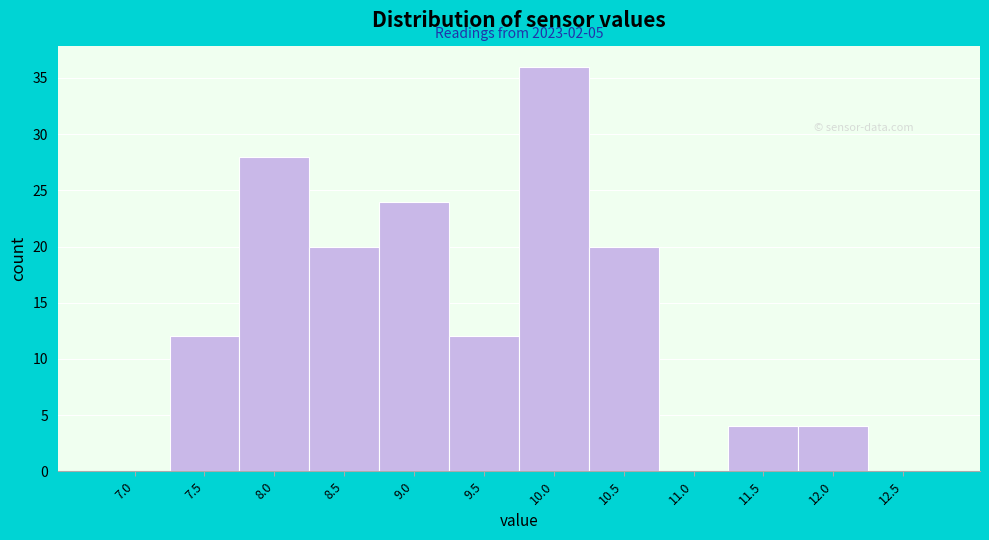

Reading right to left, what are all the values shown in this chart?

12.5=0	12.0=4	11.5=4	11.0=0	10.5=20	10.0=36	9.5=12	9.0=24	8.5=20	8.0=28	7.5=12	7.0=0